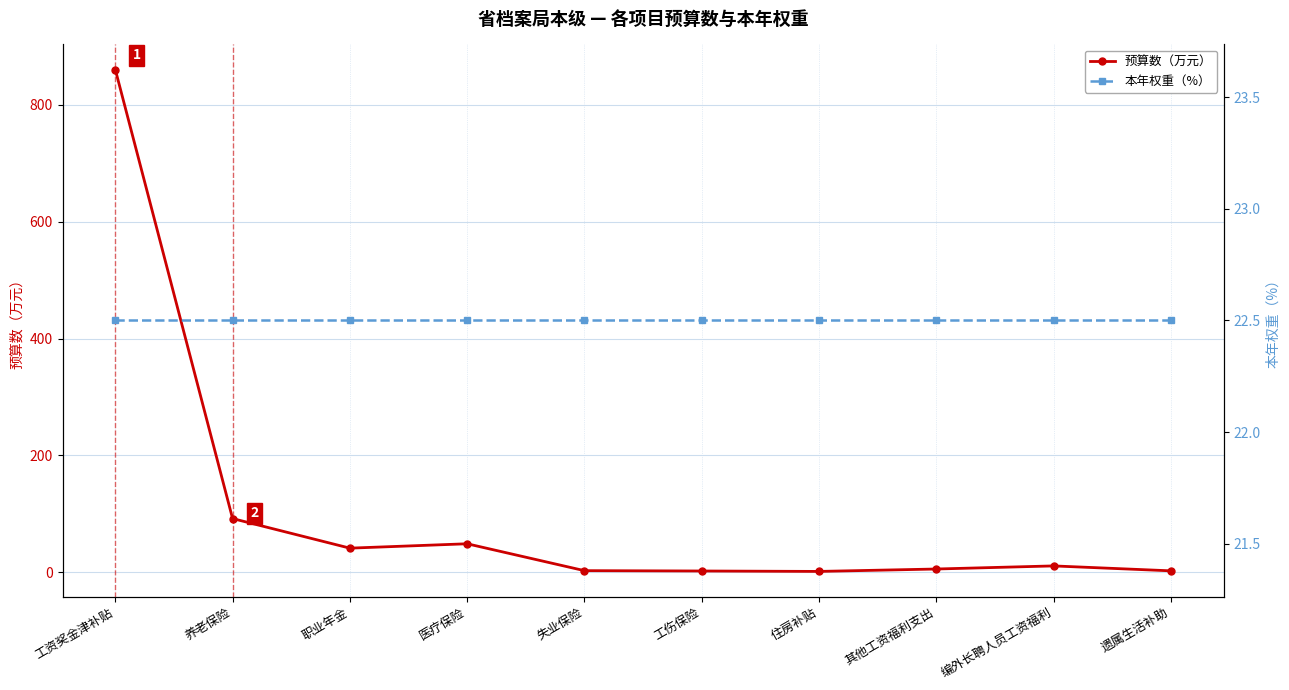

What is the maximum value shown in the chart?

860.5